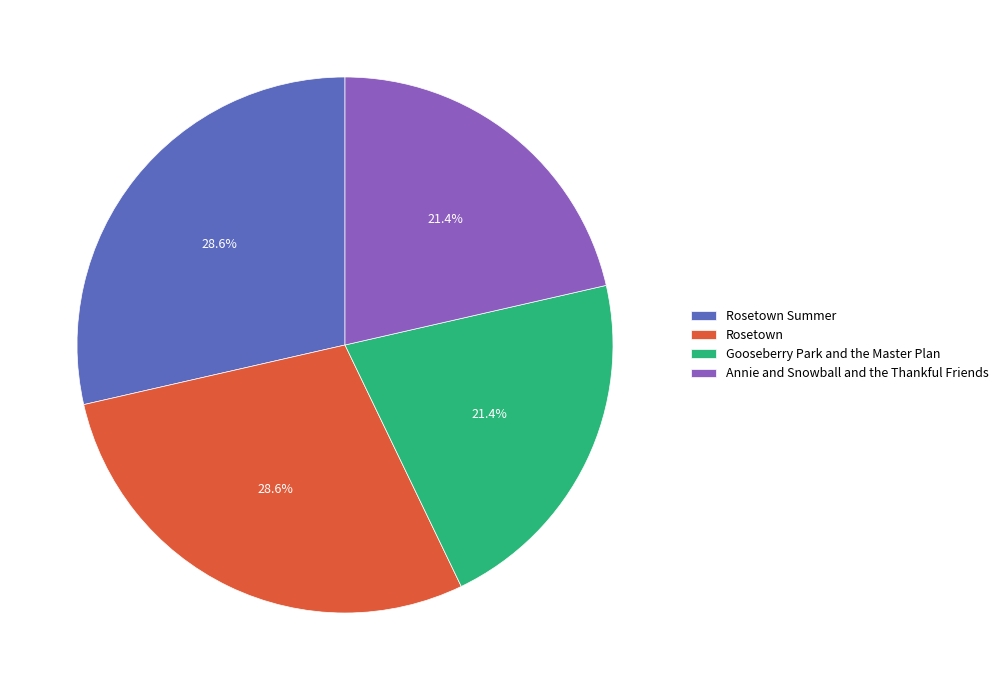

Is Gooseberry Park and the Master Plan the majority of the pie?

No